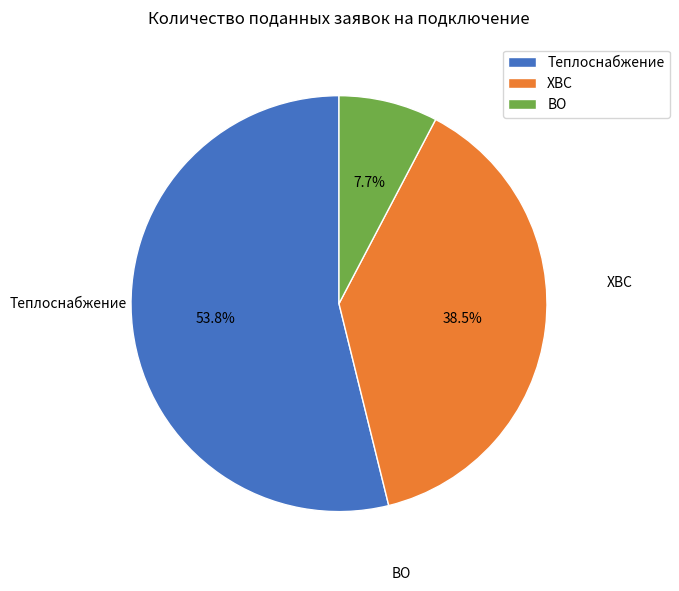

To the nearest percent, what is the average slice percentage?

33%